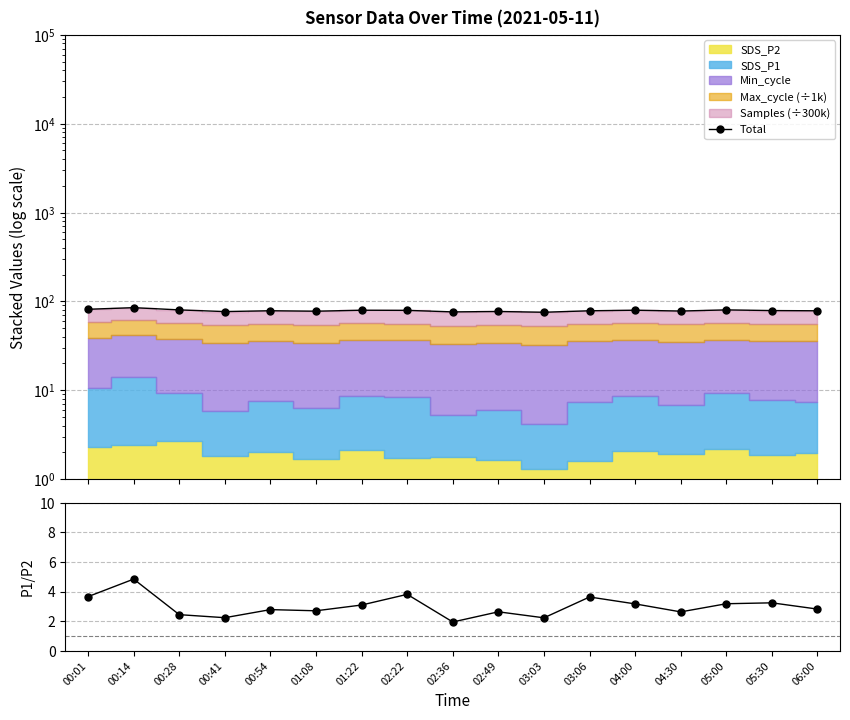

What is the difference between the highest and lowest values at 02:49?

74.3